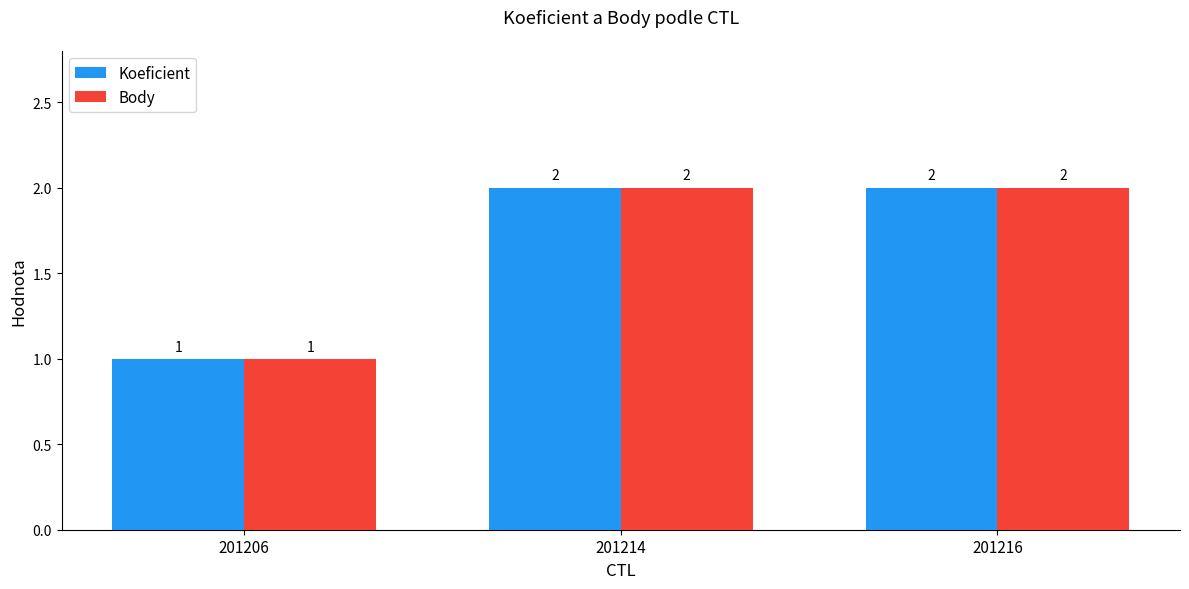

What is the value of the Koeficient bar at the 3rd from the left?

2